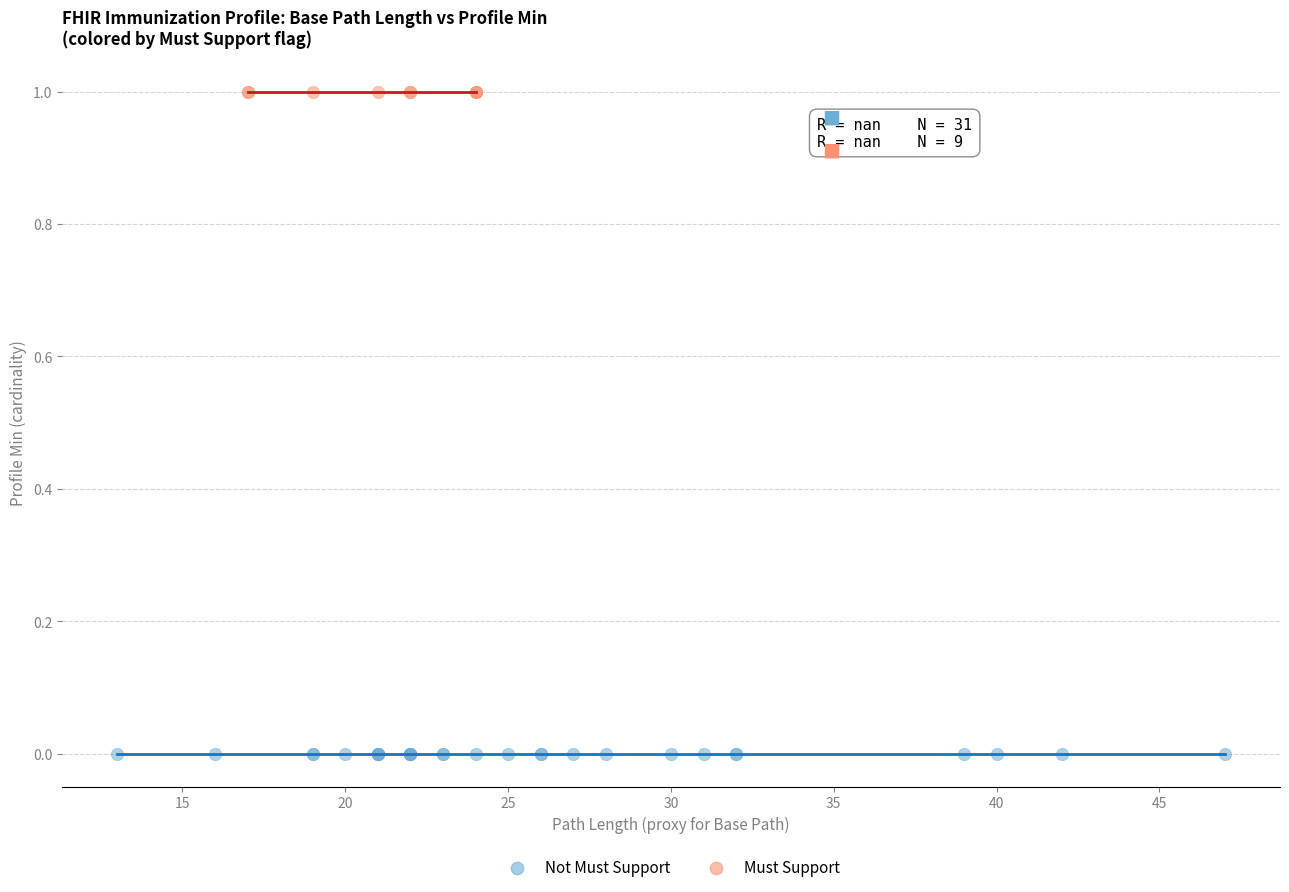

Which series contains the lowest Y value?

Not Must Support